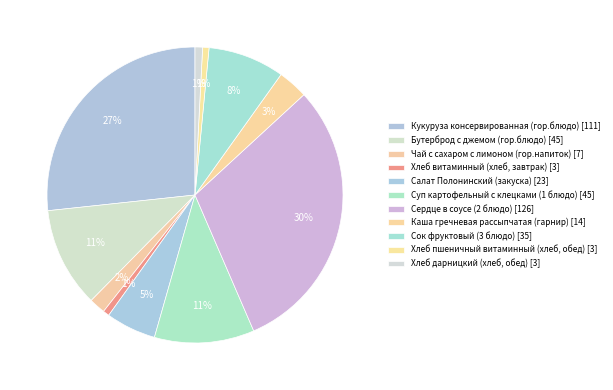

Combined, what portion of the pie is Сок фруктовый (3 блюдо) and Хлеб пшеничный витаминный (хлеб, обед)?

9.0%